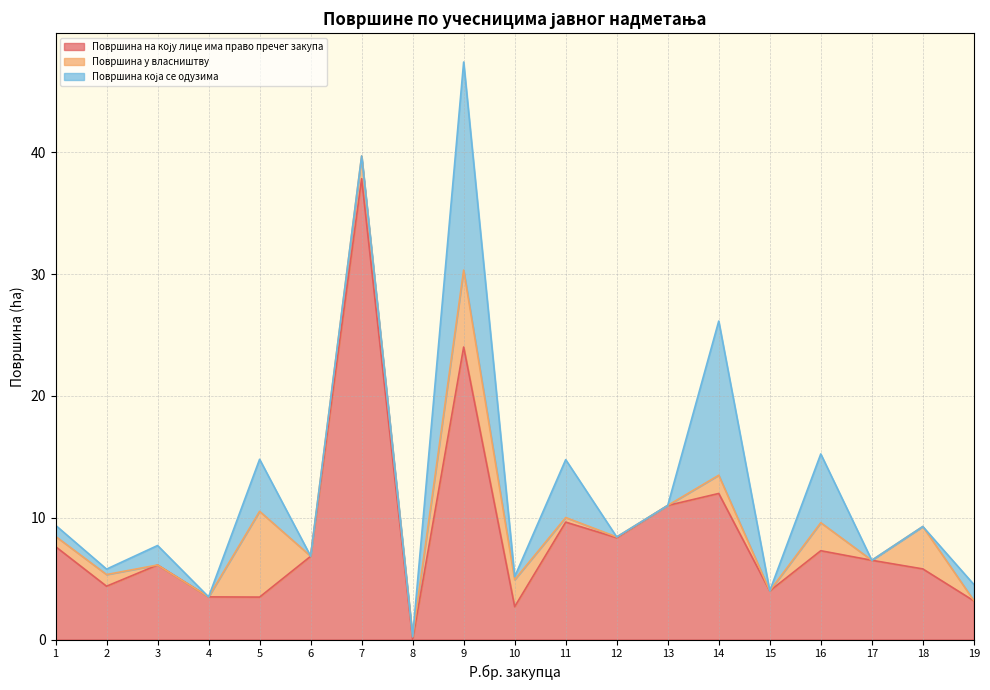

Reading left to right, list all the values displayed in this chart.

Површина на коју лице има право пречег закупа: 7.6	4.4	6.1	3.5	3.5	6.8	37.8	0.0	24.0	2.7	9.6	8.4	11.0	12.0	4.0	7.3	6.5	5.8	3.2
Површина у власништву: 0.8	1.0	0.0	0.0	7.0	0.0	1.9	0.2	6.3	2.2	0.4	0.1	0.0	1.5	0.0	2.3	0.0	3.5	0.0
Површина која се одузима: 0.9	0.4	1.6	0.0	4.3	0.0	0.0	0.0	17.1	0.2	4.8	0.0	0.0	12.7	0.0	5.6	0.0	0.0	1.3